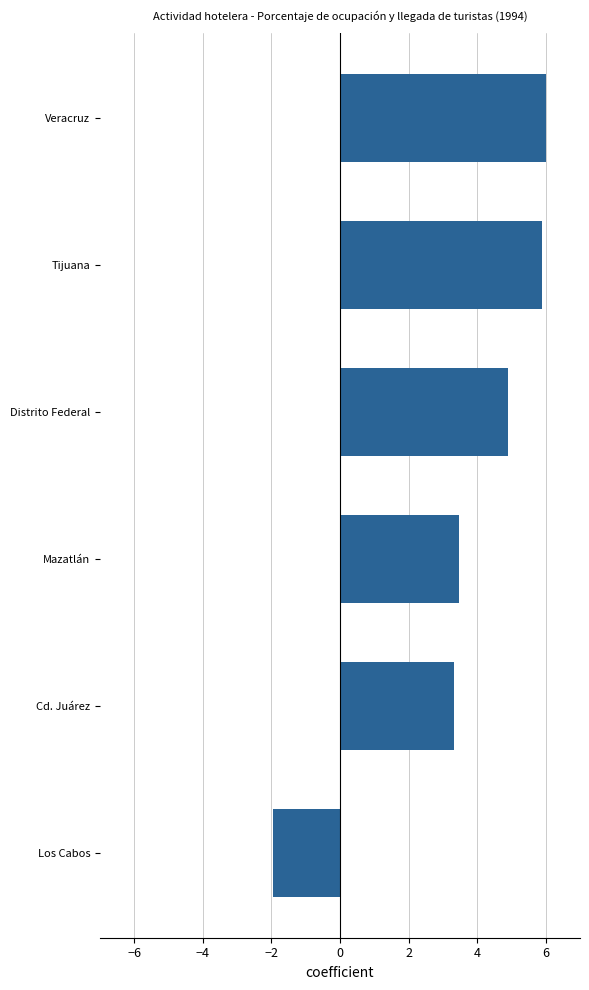

Approximately how many times larger is the value at Tijuana compared to Cd. Juárez?

1.8